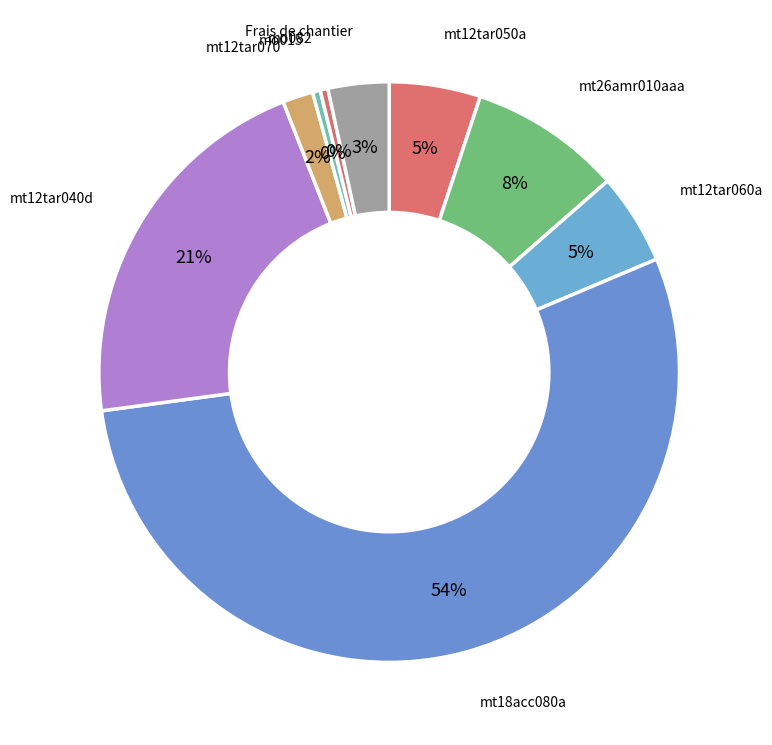

Combined, do Frais de chantier and mt12tar040d account for over 50%?

No